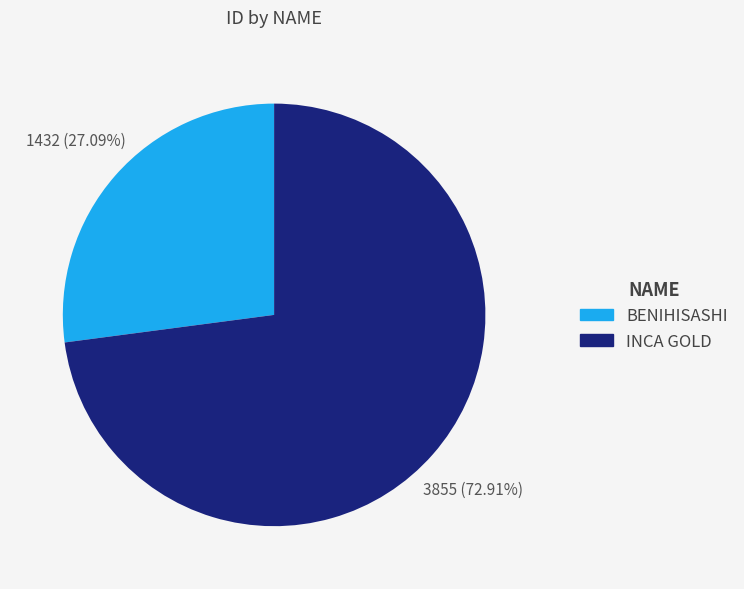

True or false: INCA GOLD accounts for 73% of the total.

True